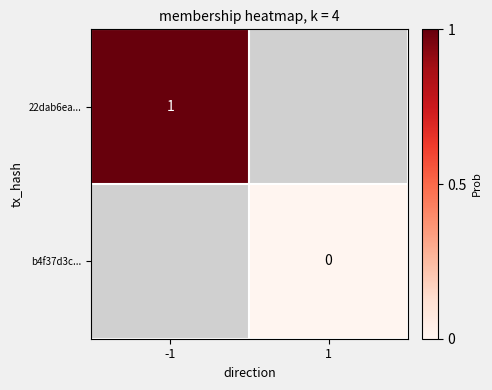

Is it true that 22dab6ea... equals 2 at -1?

False